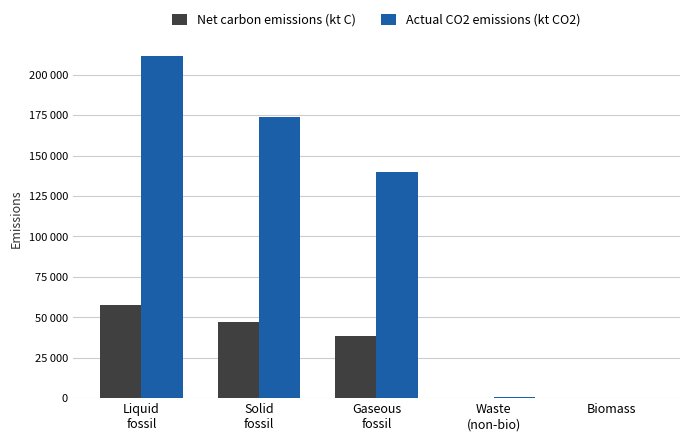

Is the value of Net carbon emissions (kt C) at Waste
(non-bio) greater than the value of Actual CO2 emissions (kt CO2) at Solid
fossil?

No